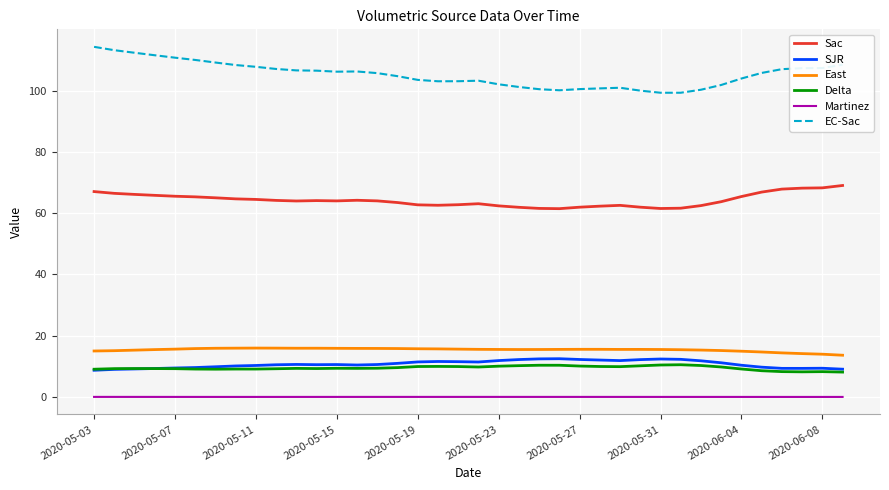

What is the maximum value shown in the chart?

114.2